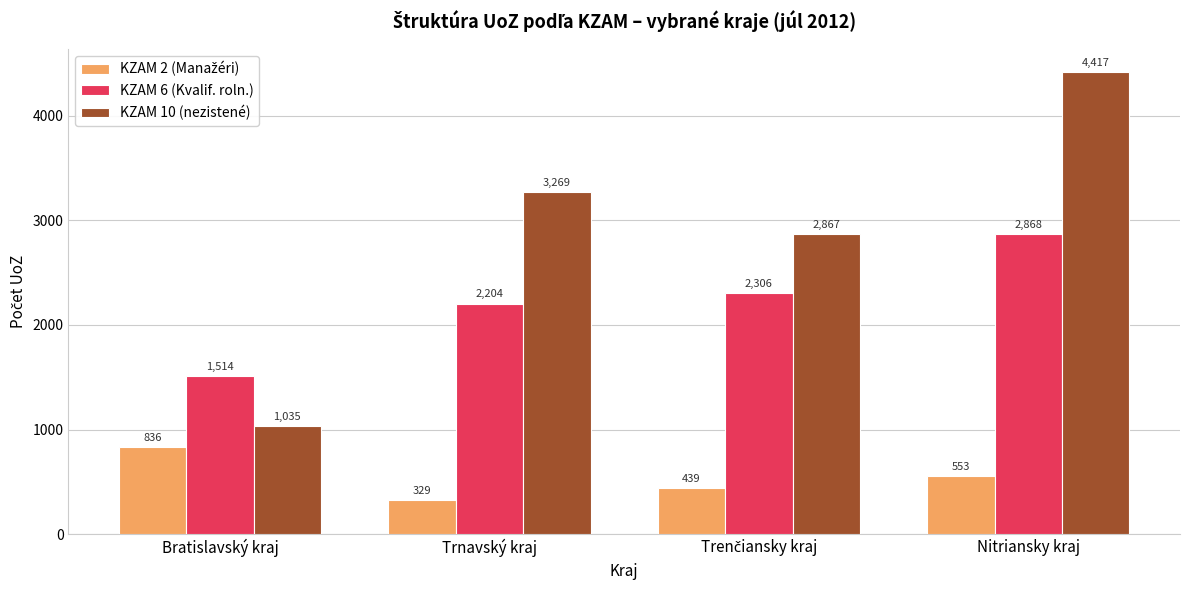

What value does the KZAM 6 (Kvalif. roln.) series have at Trnavský kraj?

2204